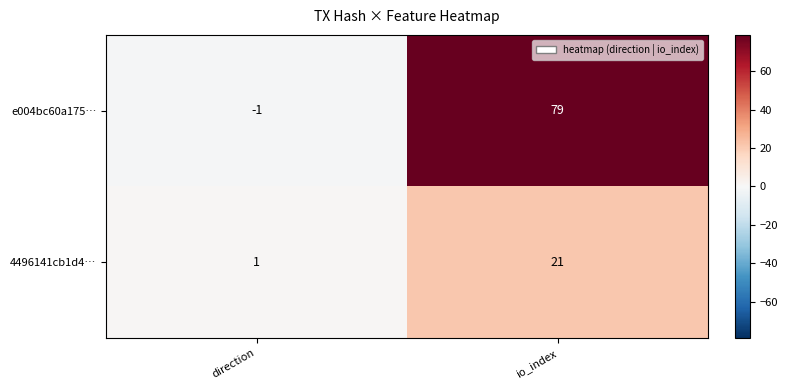

Where is 4496141cb1d4… nearest to the value 11?

direction